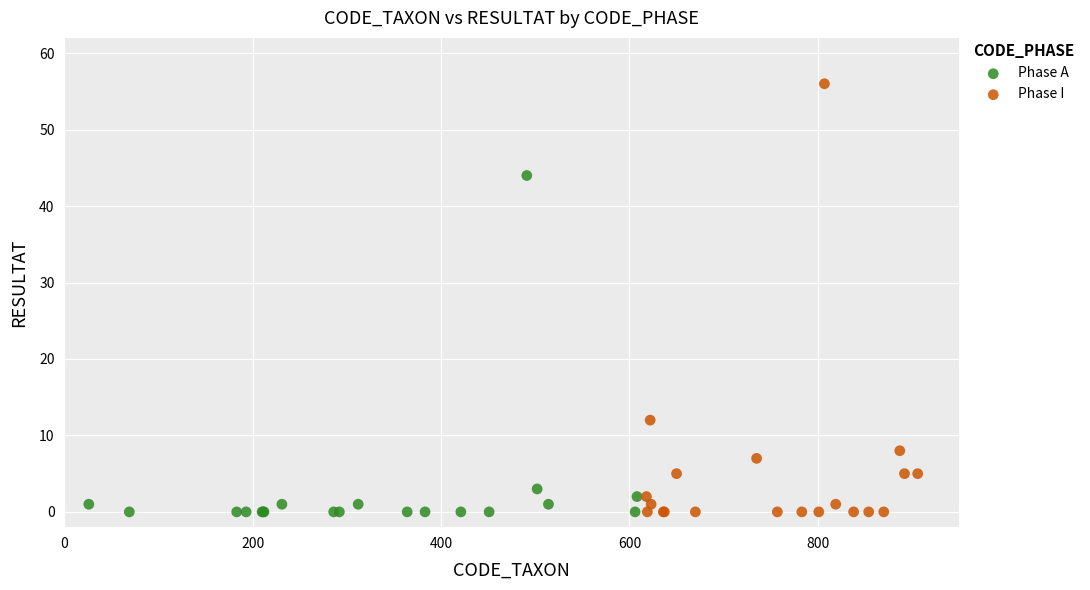

Which series contains the highest Y value?

Phase I